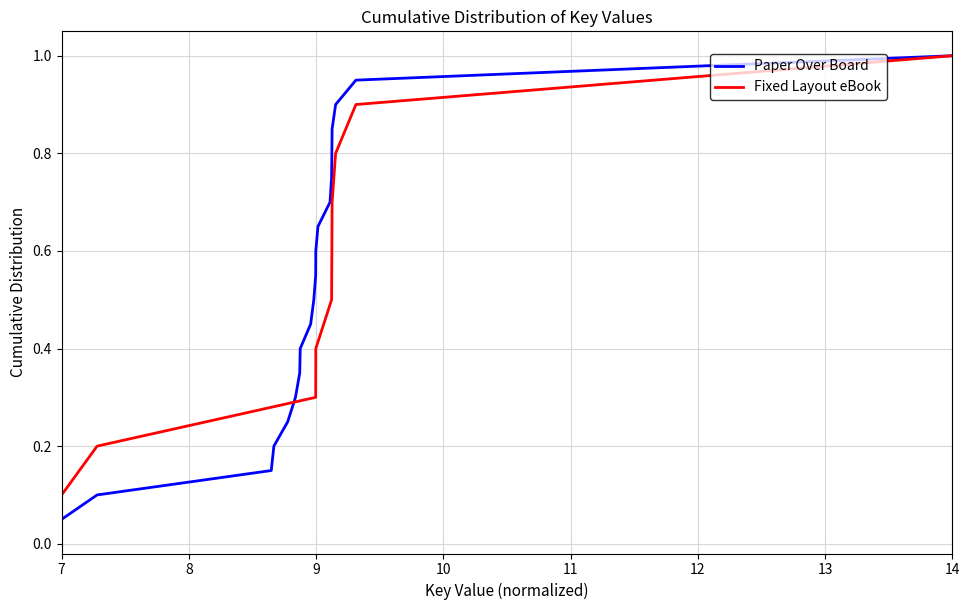

At which label is Paper Over Board closest to 0?

7